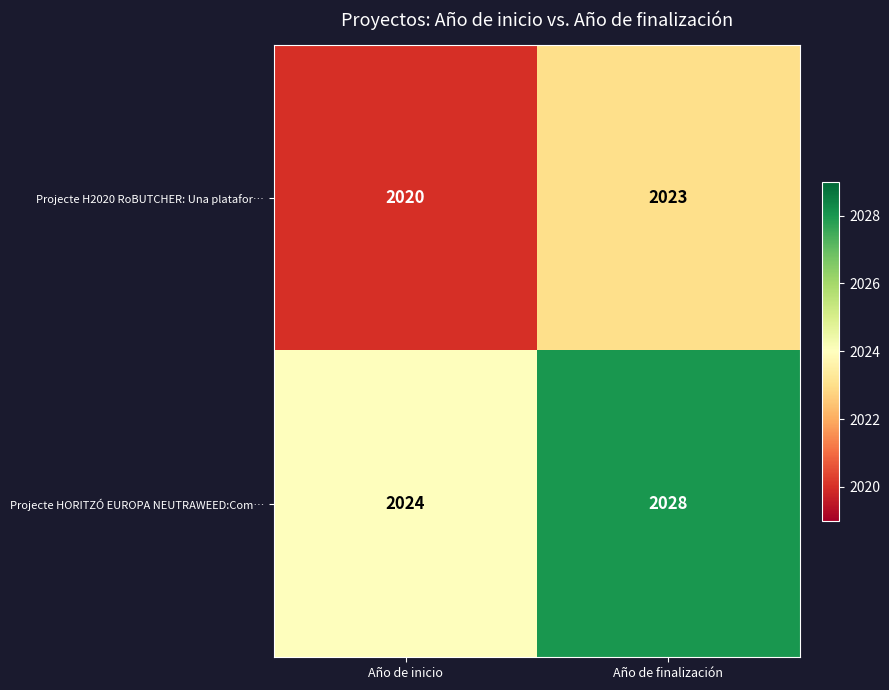

Which category has the lowest value across all series?

Año de inicio